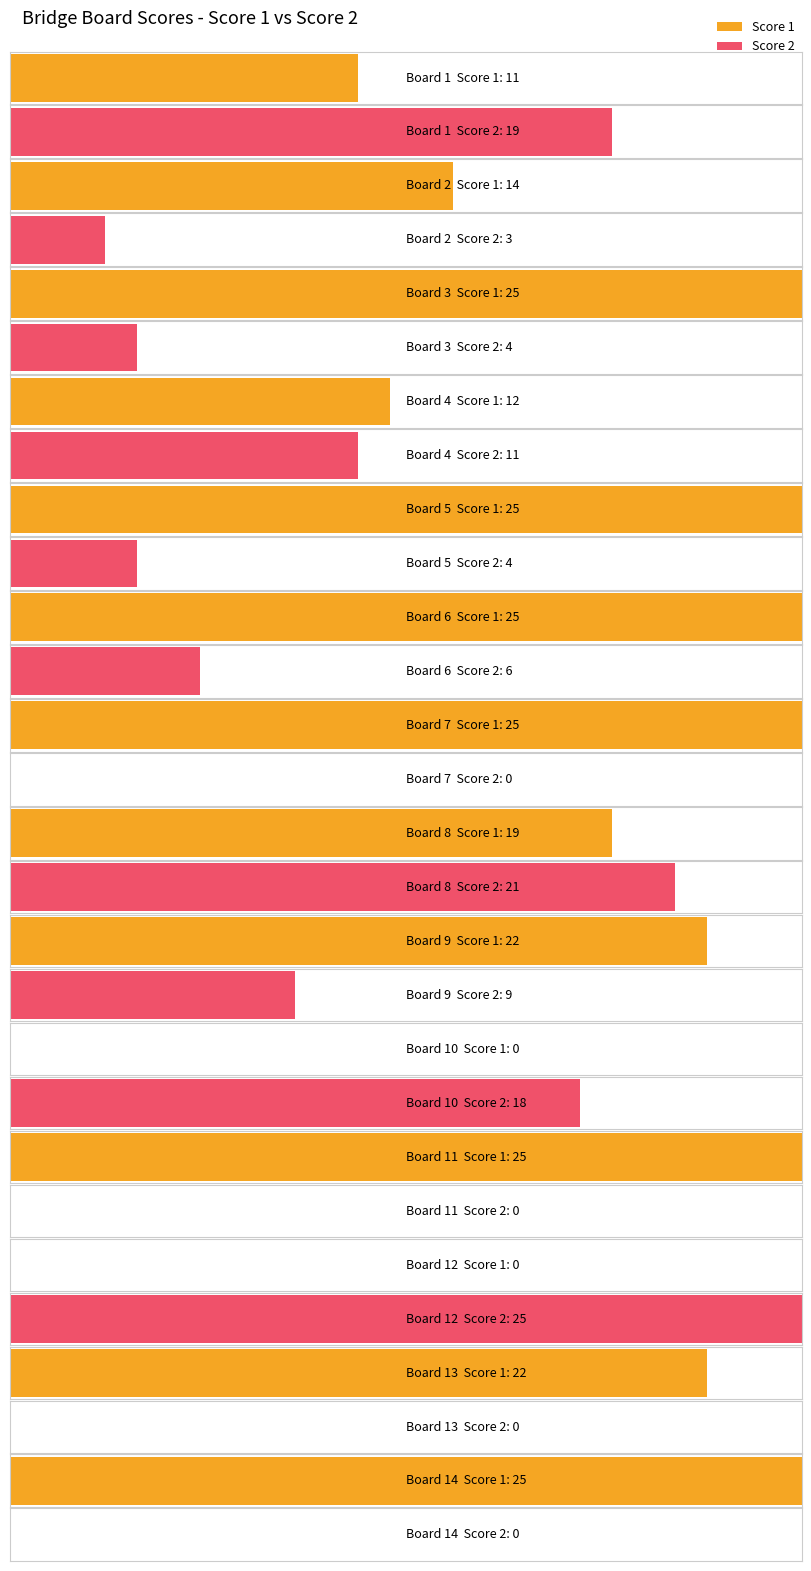

How many categories are shown in the chart?

14